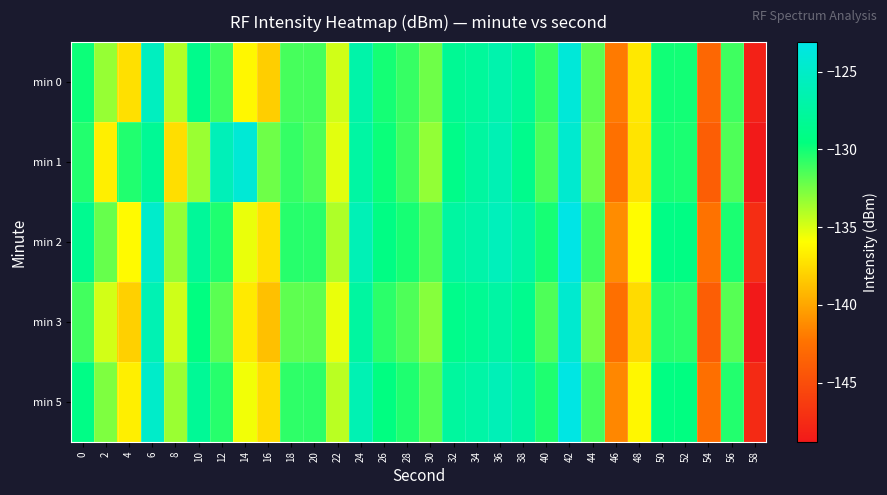

What is the difference between the highest and lowest values at 56?

1.5